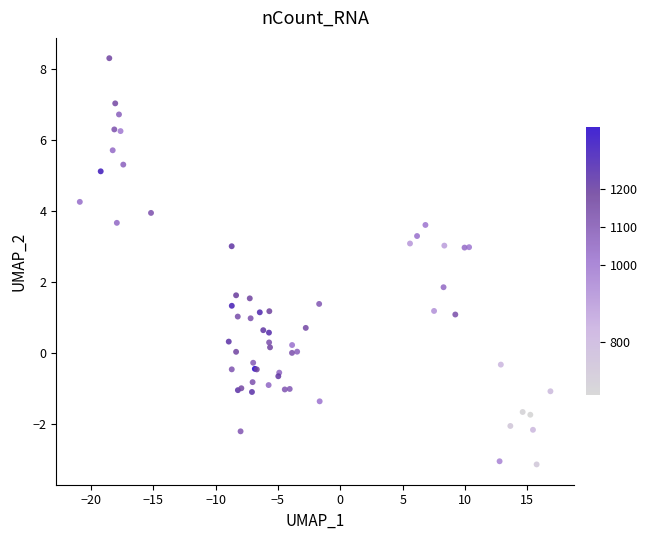

What Y value in the scatter plot is closest to 2?

1.8